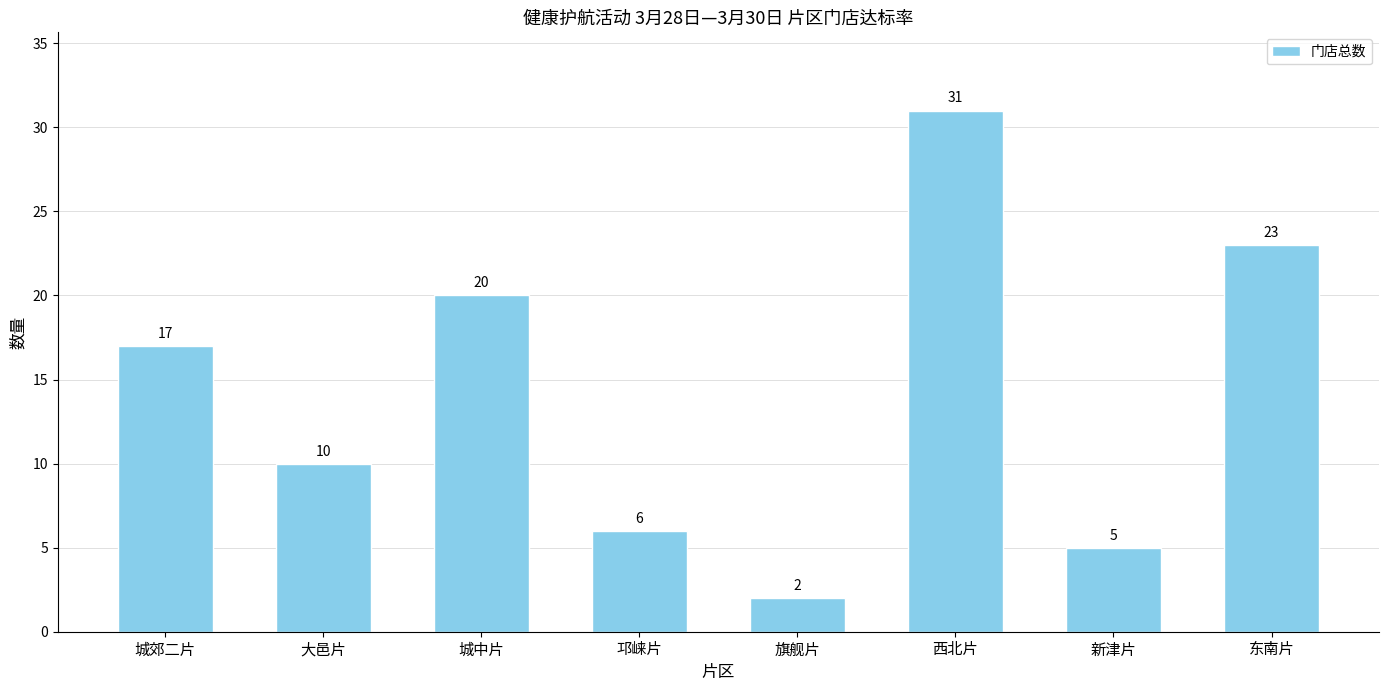

List the labels in order of value, largest first.

西北片, 东南片, 城中片, 城郊二片, 大邑片, 邛崃片, 新津片, 旗舰片